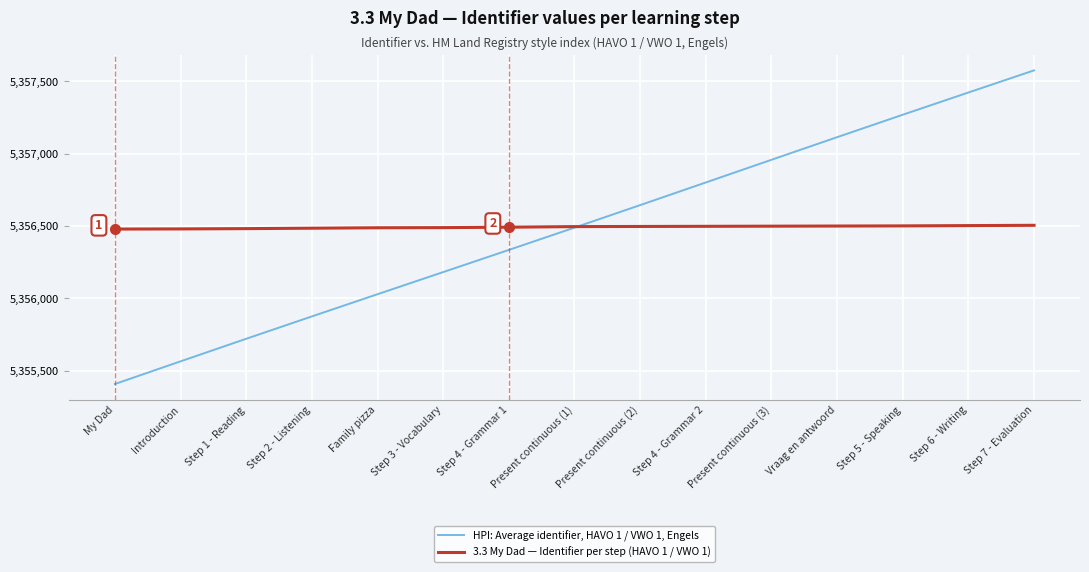

What is the difference between the maximum and second lowest values in the HPI: Average identifier, HAVO 1 / VWO 1, Engels series?

2011.8